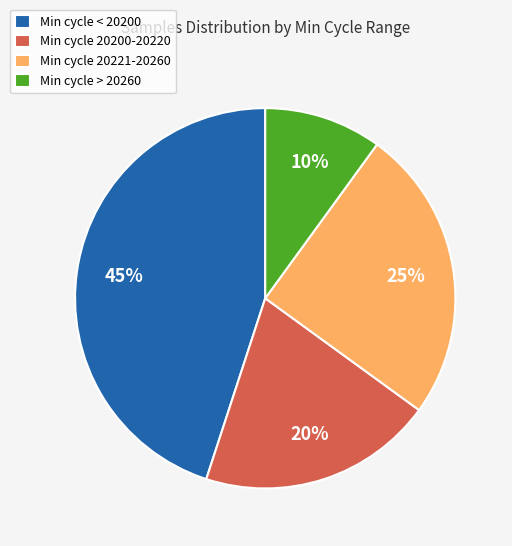

Which slice is the largest?

Min cycle < 20200